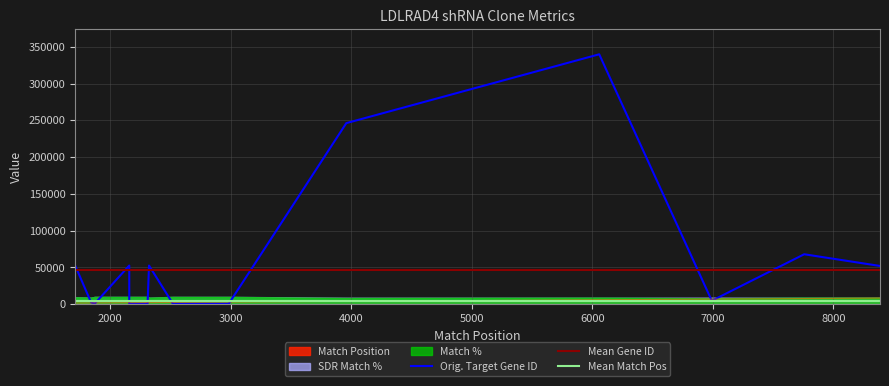

Reading left to right, extract all data points from this chart.

Match Position: 2157=2157	2157=2157	2536=2536	2309=2309	1870=1870	2901=2901	2983=2983	2547=2547	2519=2519	2555=2555	1708=1708	6991=6991	6991=6991	6057=6057	1840=1840	8387=8387	8387=8387	2321=2321	7758=7758	3958=3958
Orig. Target Gene ID: 2157=52662	2157=753	2536=753	2309=753	1870=753	2901=753	2983=753	2547=753	2519=753	2555=753	1708=52662	6991=4781	6991=4781	6057=339883	1840=2529	8387=52064	8387=52064	2321=52662	7758=67988	3958=246269
Match %: 2157=100	2157=100	2536=100	2309=100	1870=100	2901=100	2983=100	2547=100	2519=100	2555=100	1708=95	6991=81	6991=81	6057=90	1840=90	8387=90	8387=90	2321=90	7758=90	3958=85
SDR Match %: 2157=100	2157=100	2536=100	2309=100	1870=100	2901=100	2983=100	2547=100	2519=100	2555=100	1708=95	6991=90	6991=90	6057=89	1840=89	8387=89	8387=89	2321=89	7758=89	3958=89